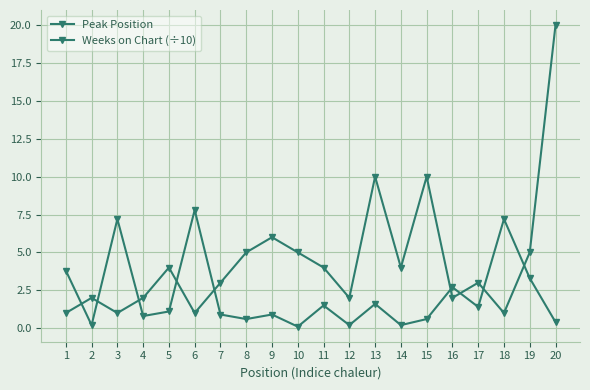

Is this an area chart (filled region under the line)?

No